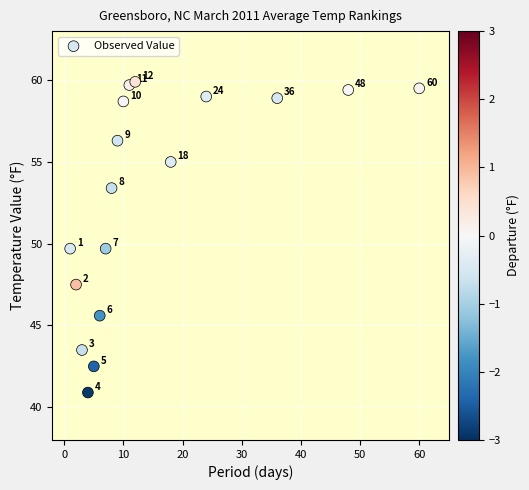

What Y value in the scatter plot is closest to 50?

49.7